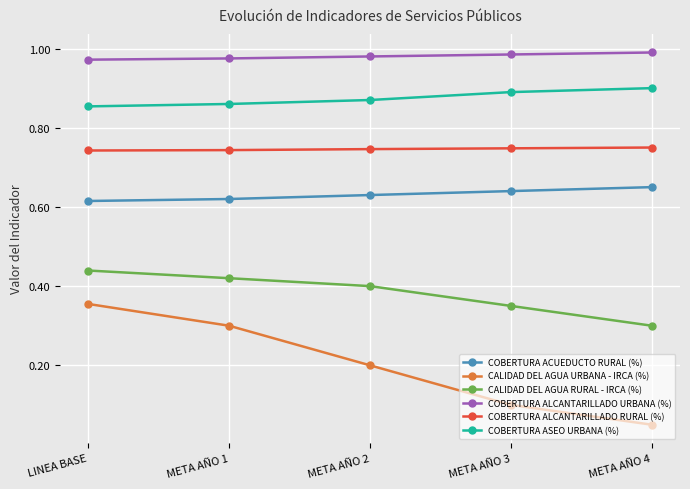

True or false: CALIDAD DEL AGUA URBANA - IRCA (%) and CALIDAD DEL AGUA RURAL - IRCA (%) intersect in this chart.

False